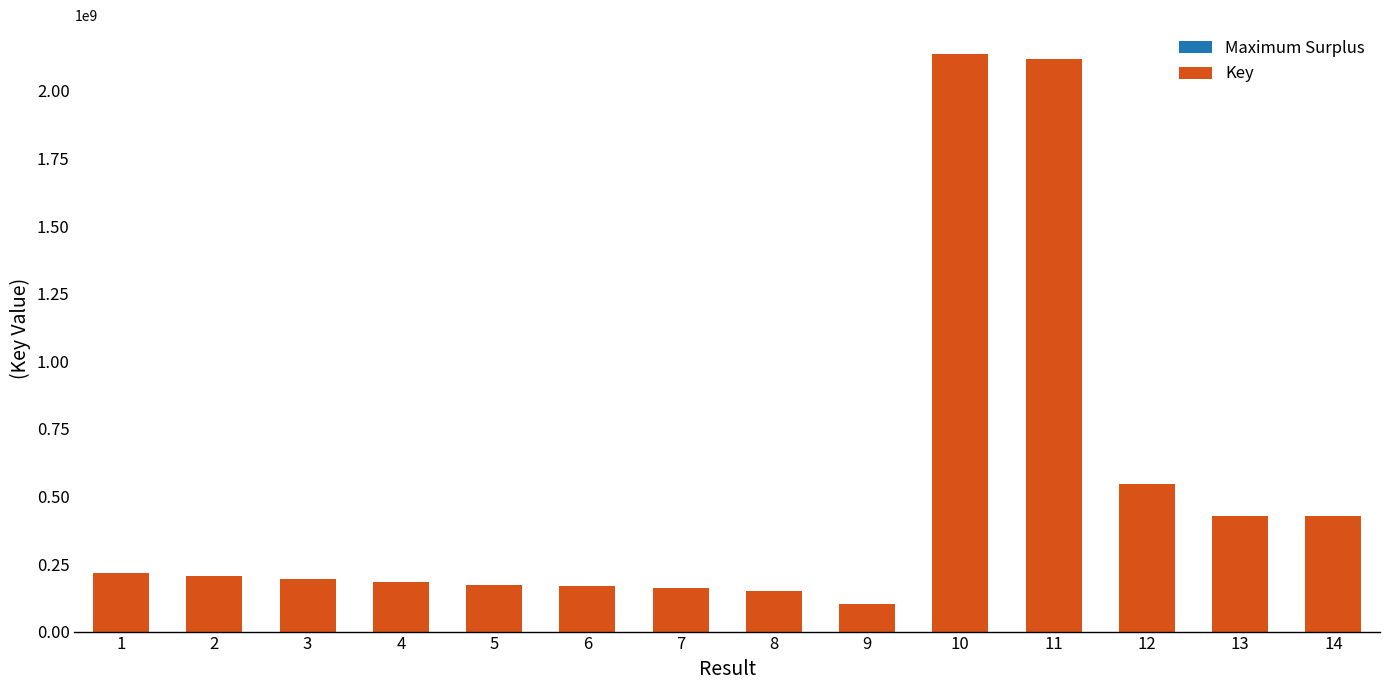

What is the sum of the values at 14 and 3?

620002166